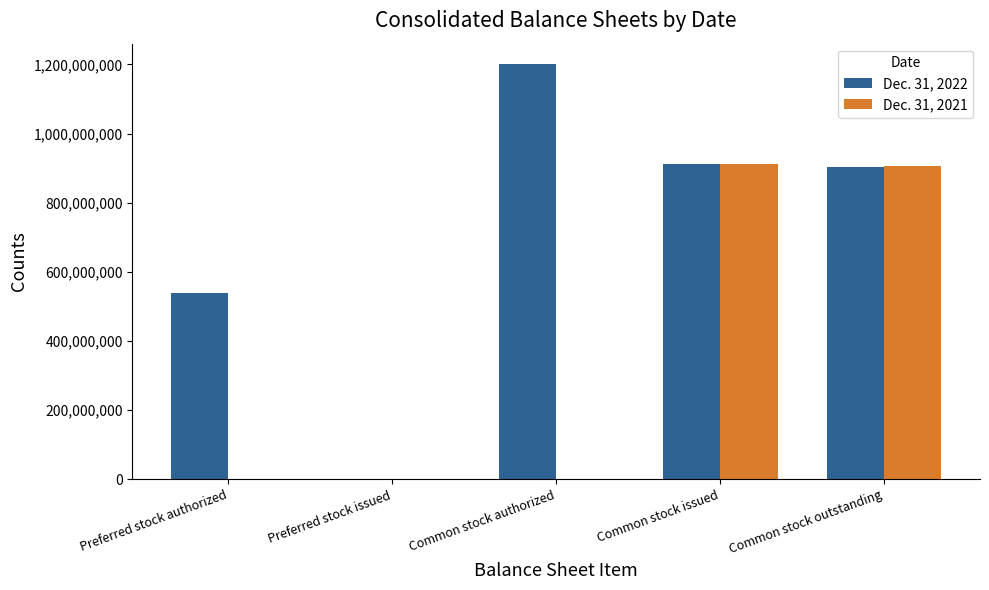

Which series has the largest total across all categories?

Dec. 31, 2022